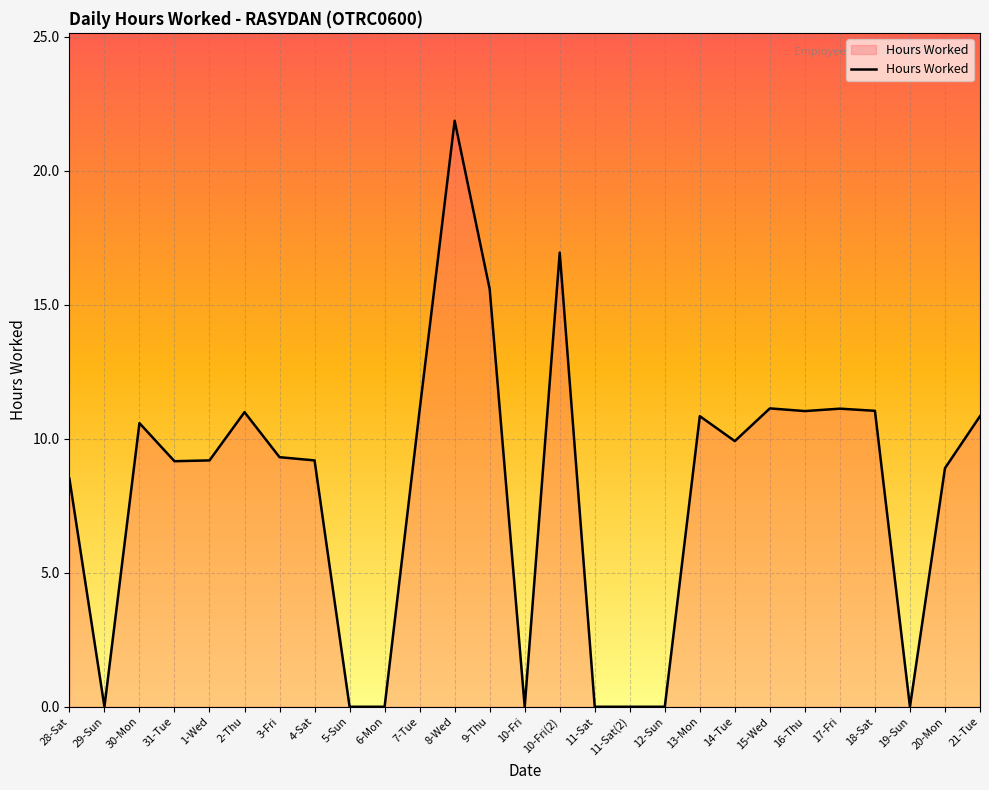

Is it true that the value at 18-Sat is 18.0?

False